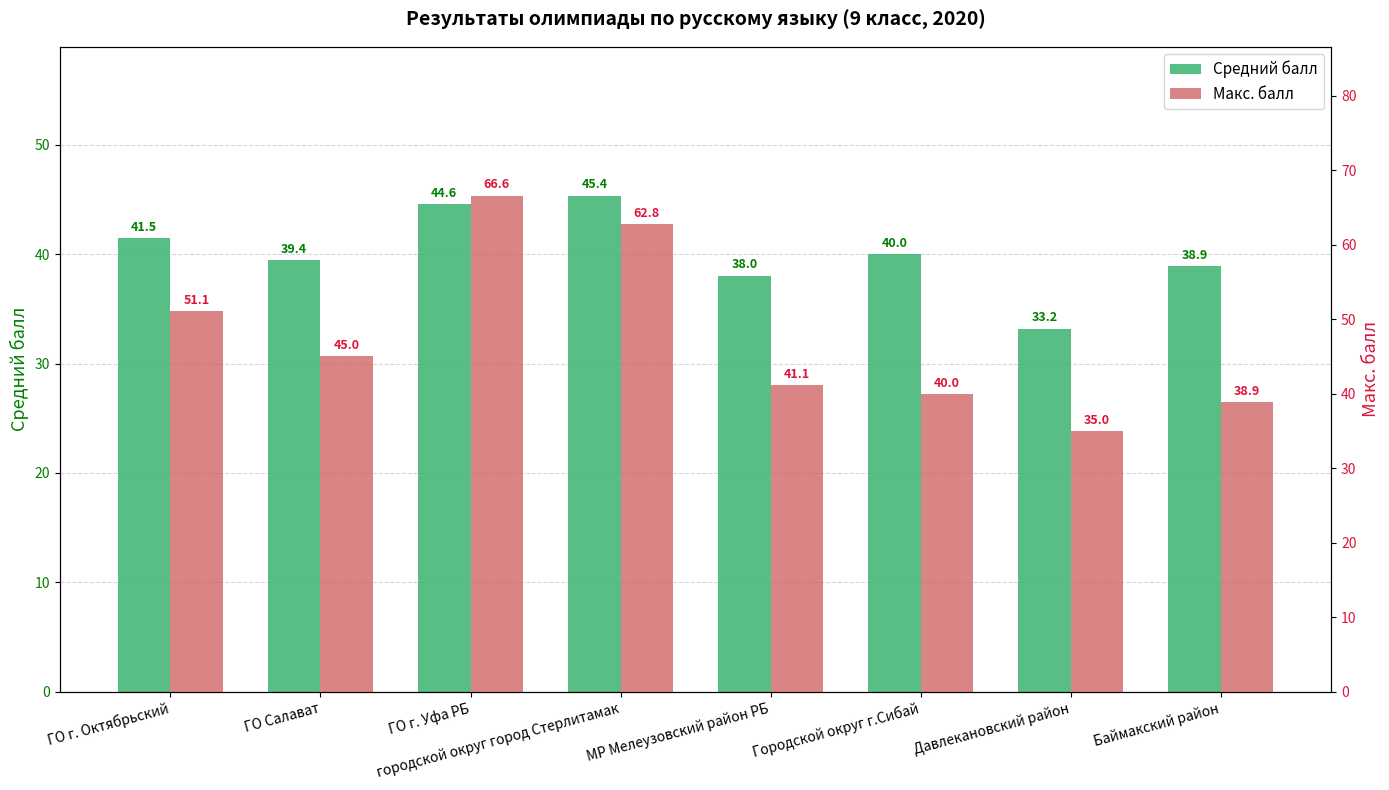

What is the smallest value displayed?

33.2